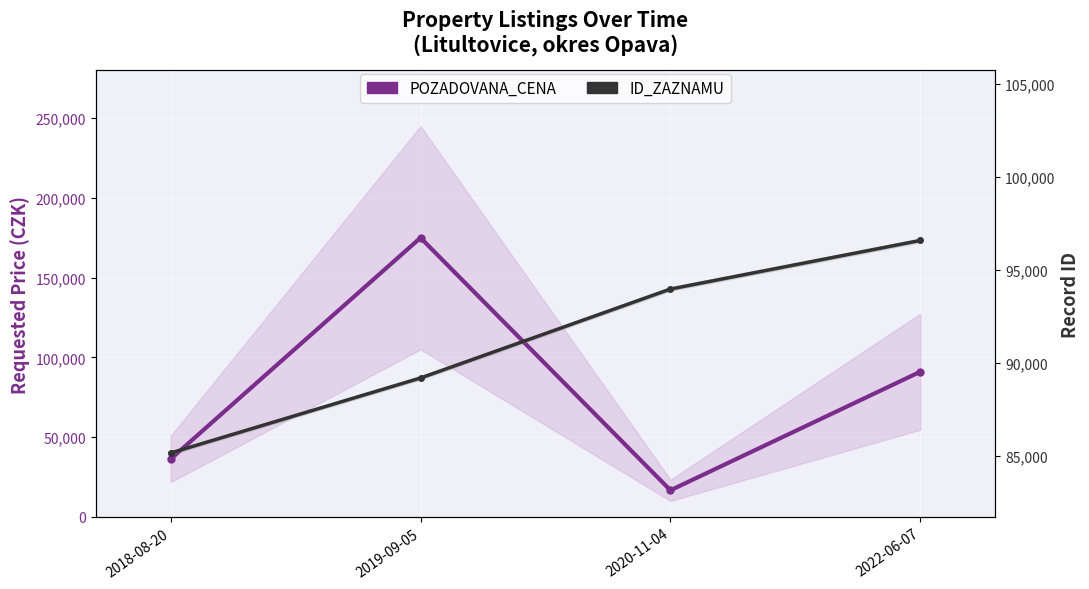

Which series changed the most between 2019-09-05 and 2022-06-07?

POZADOVANA_CENA